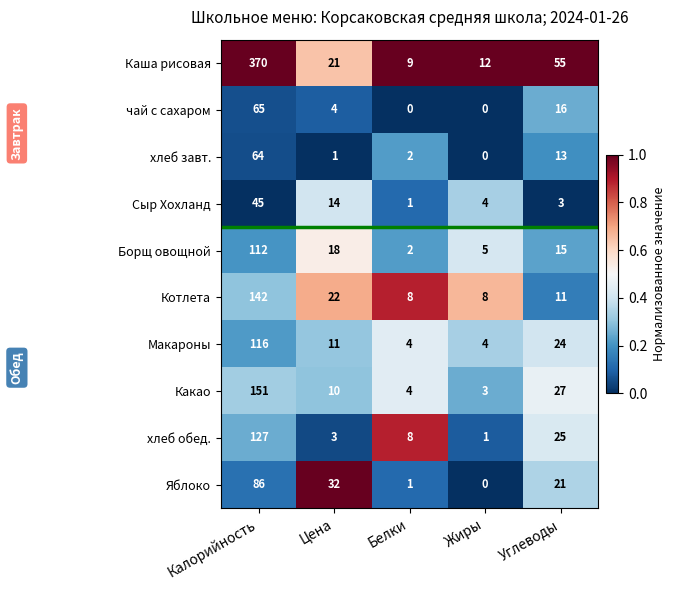

What is the difference between the maximum and minimum values in the хлеб завт. series?

64